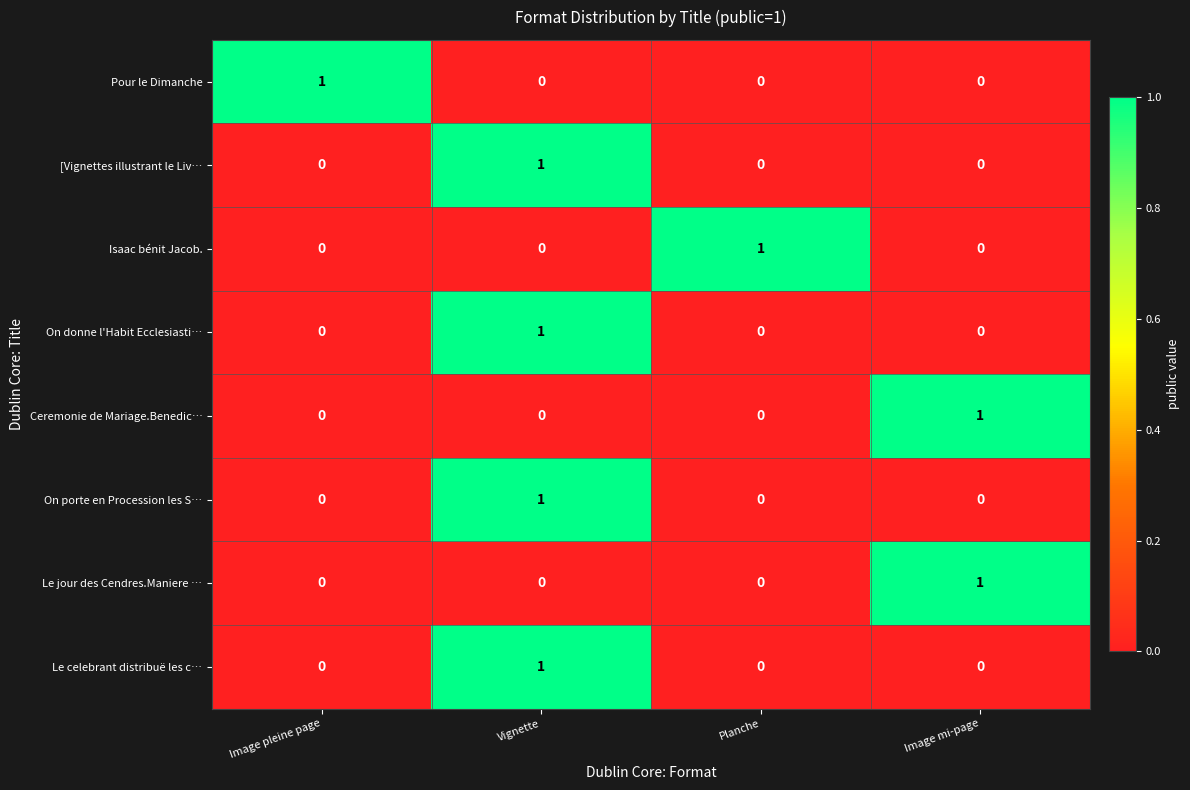

True or false: Le celebrant distribuë les c… has a value of 1 at Vignette.

True